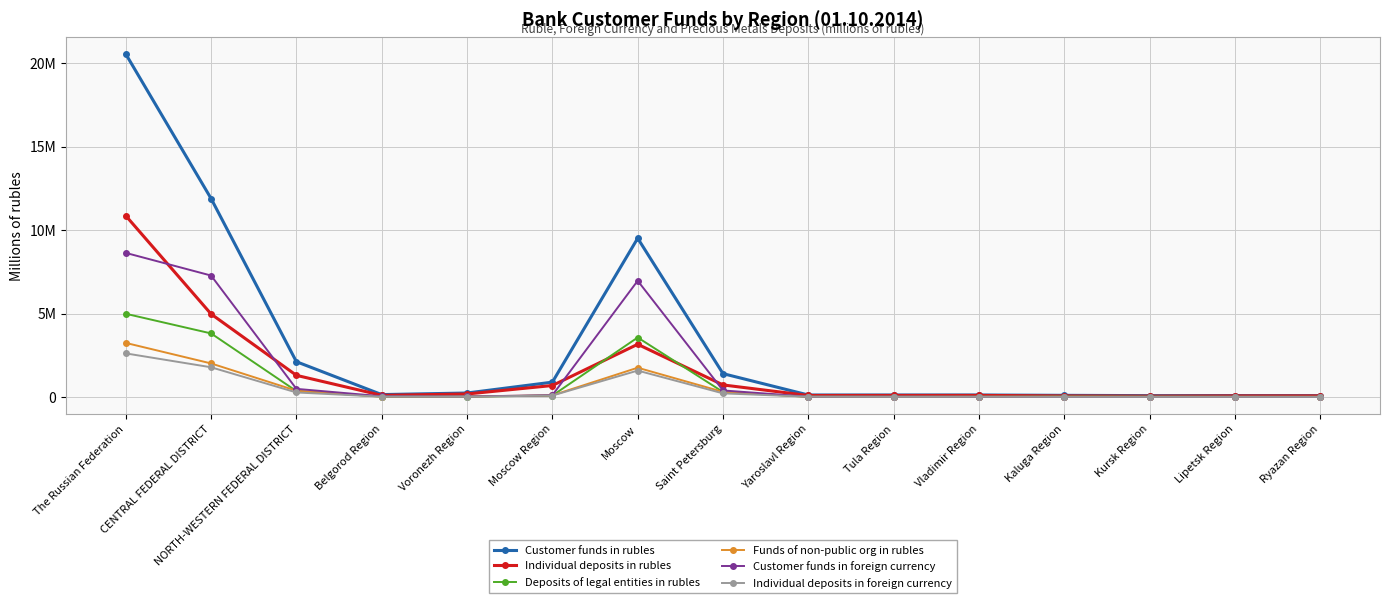

Which series has the widest spread of values?

Customer funds in rubles